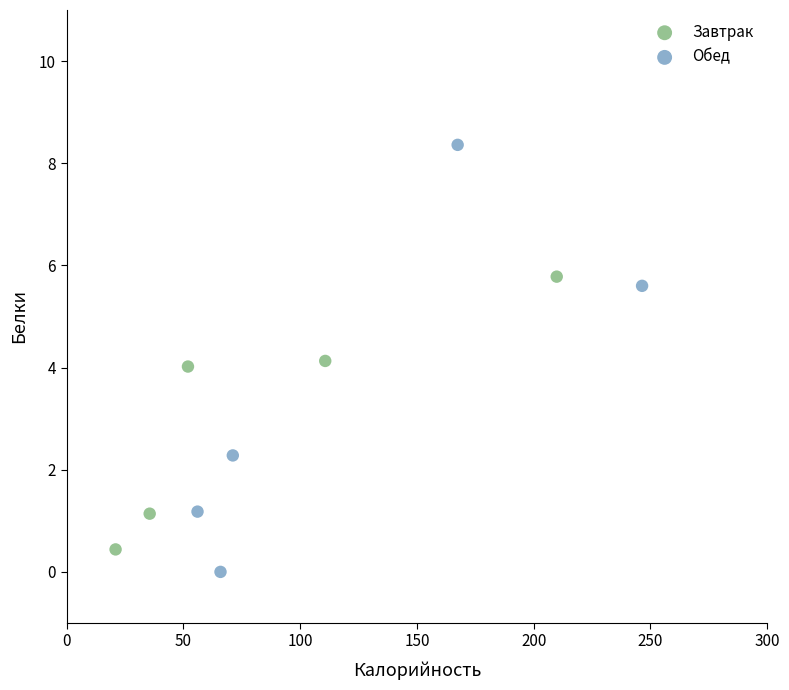

Which series reaches the maximum Y coordinate?

Обед